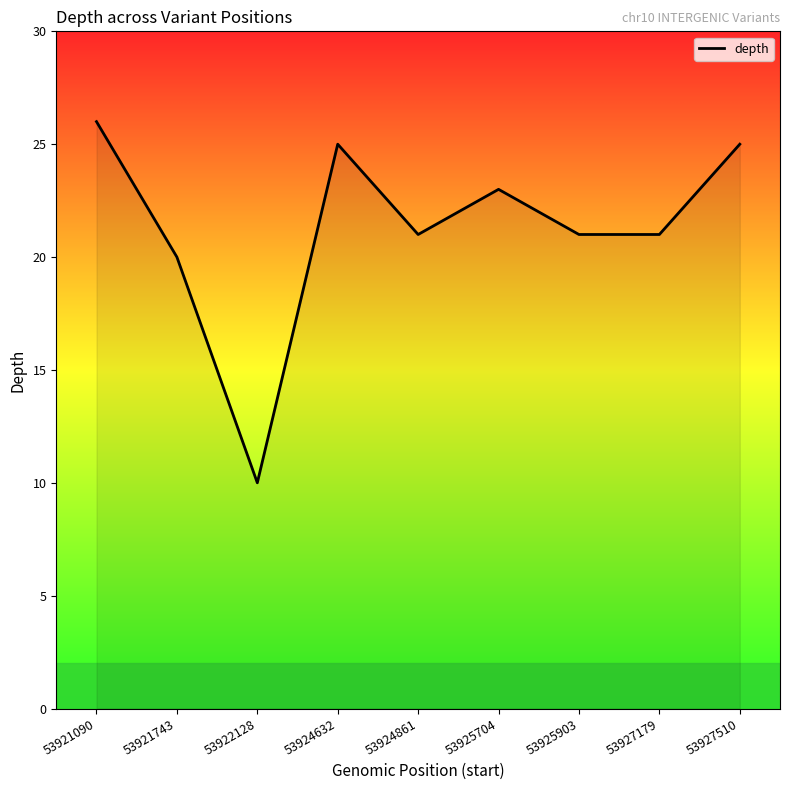

What is the smallest value displayed?

10